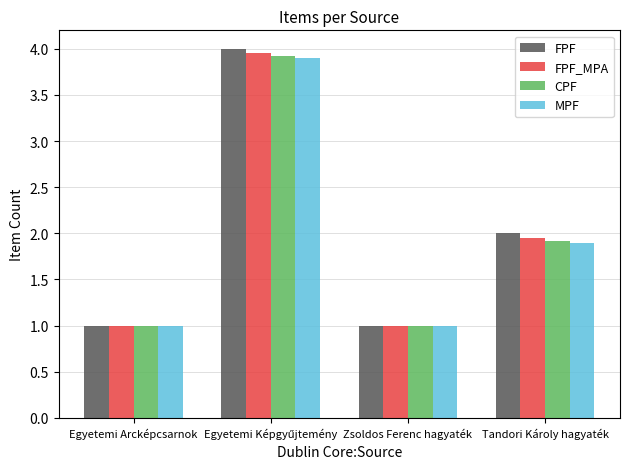

What is the difference between the highest and lowest values at Tandori Károly hagyaték?

0.1